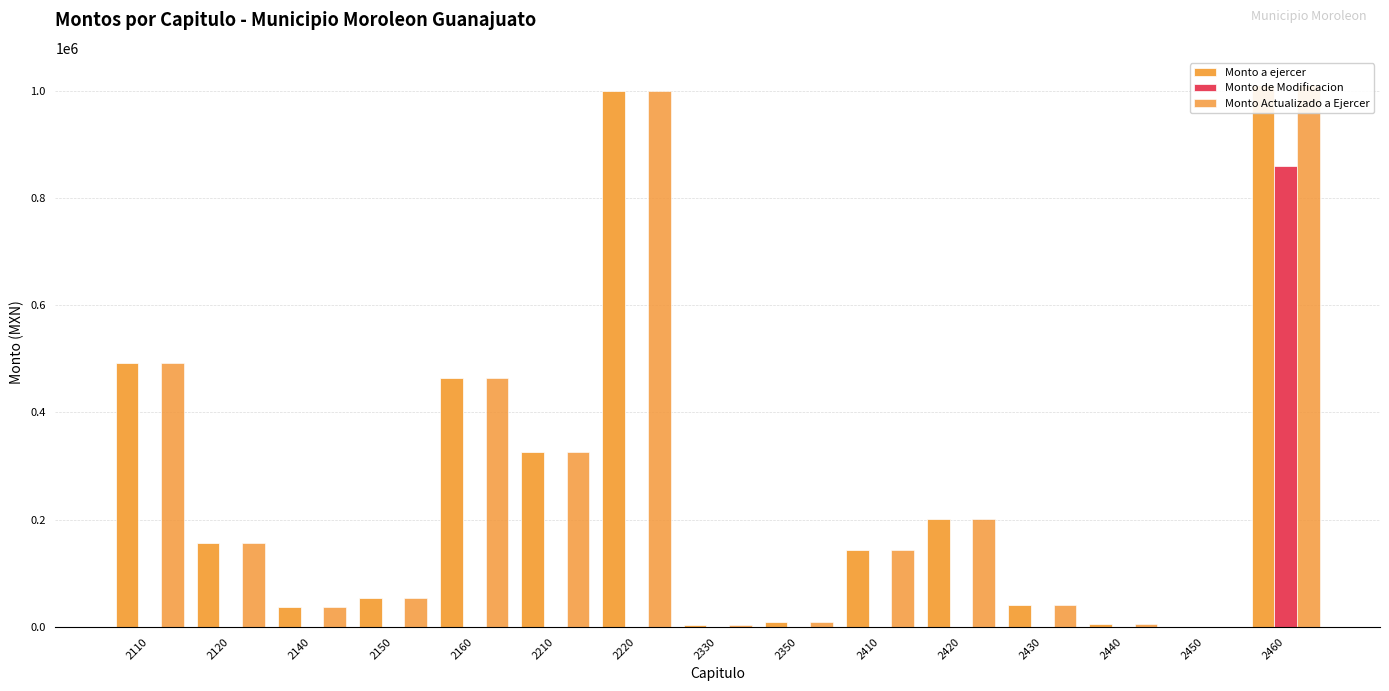

What is the value of the Monto a ejercer bar at the 7th from the left?

1000000.0